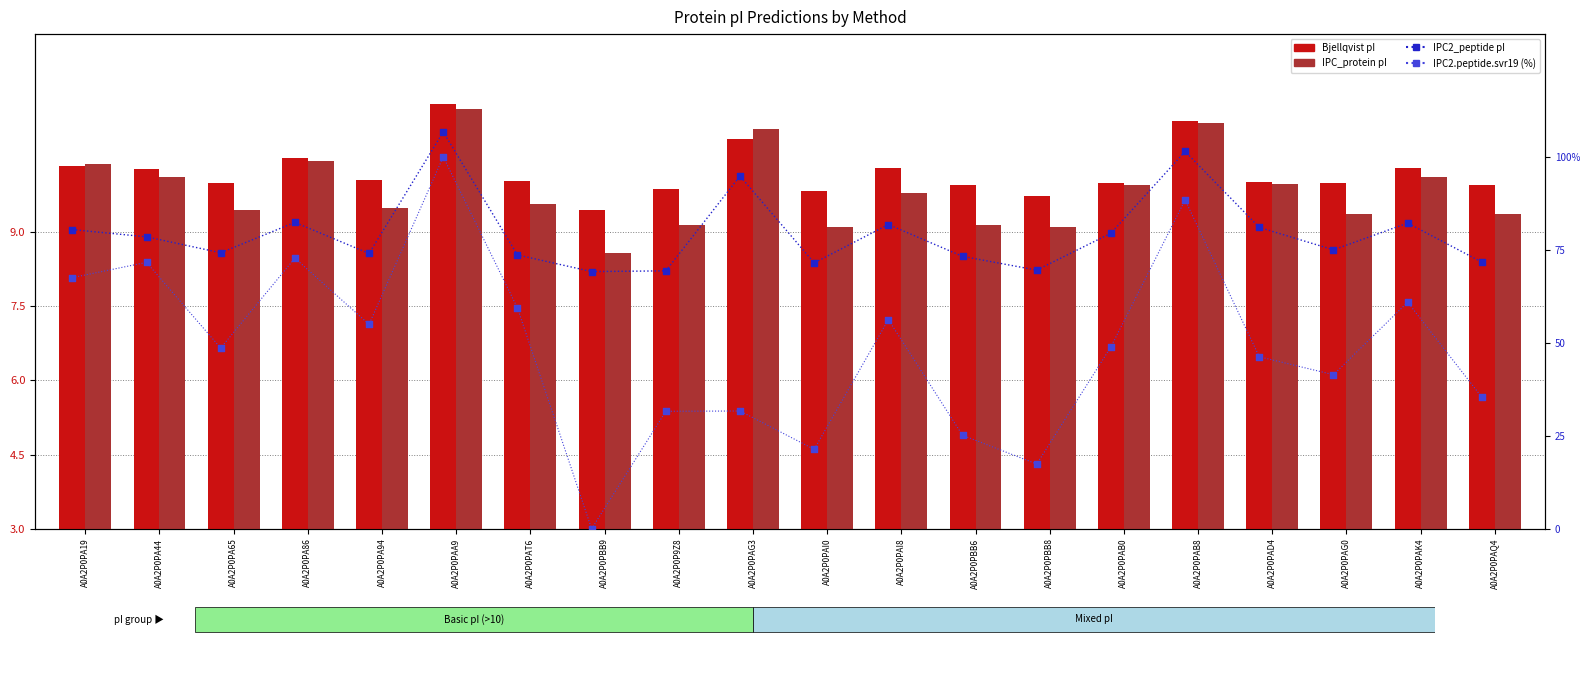

Which series has the largest Y range (max minus min)?

IPC2.peptide.svr19 (%)